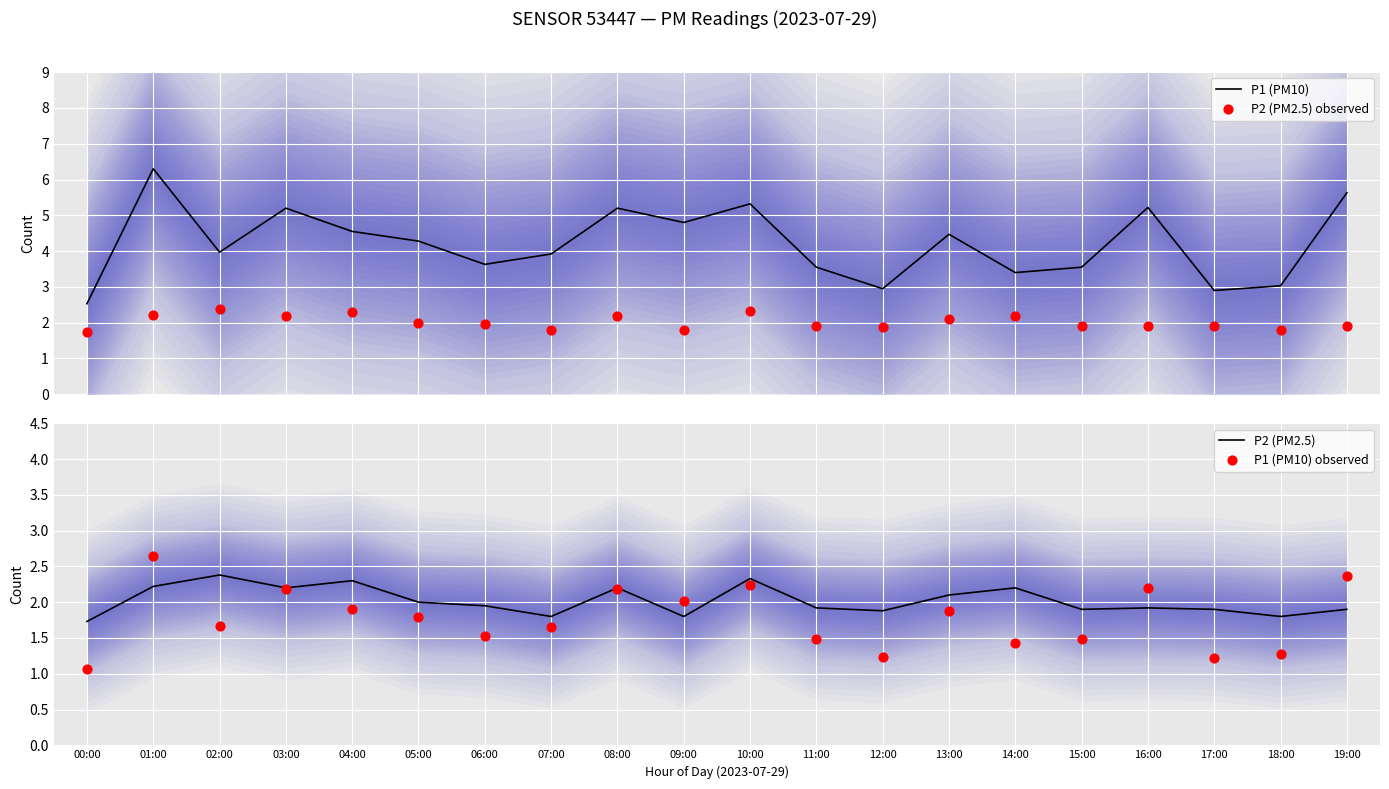

What is the total value across all series at 03:00?

11.8